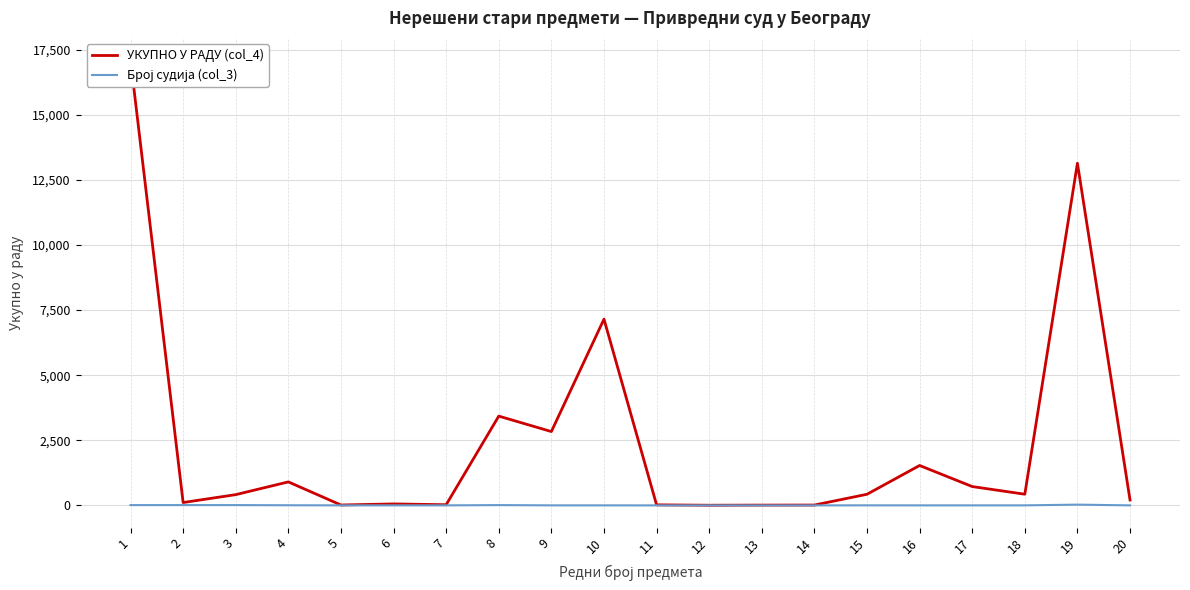

True or false: УКУПНО У РАДУ (col_4) has a value of 655 at 18.

False